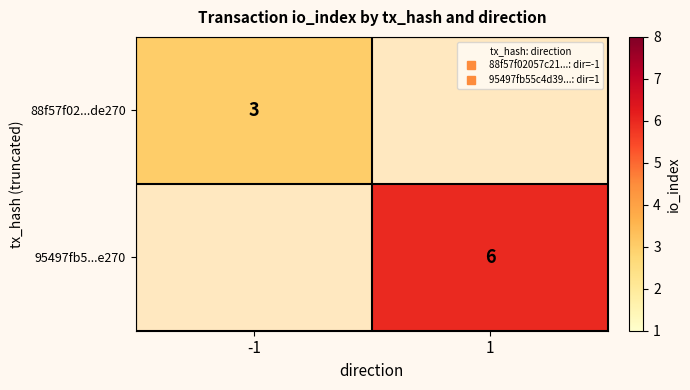

Which label corresponds to the smallest value in the chart?

-1